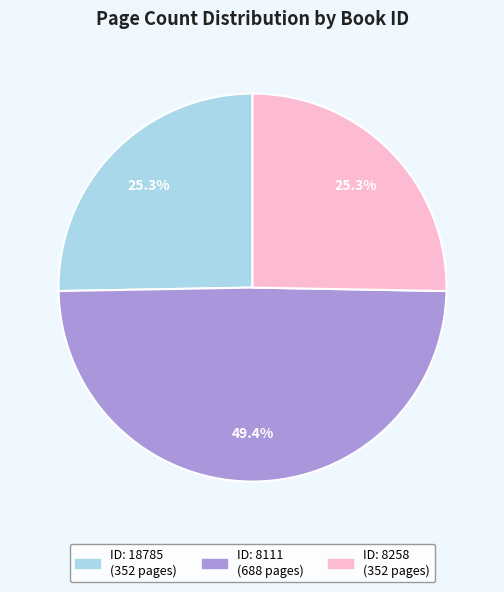

Does any single category account for the majority?

No